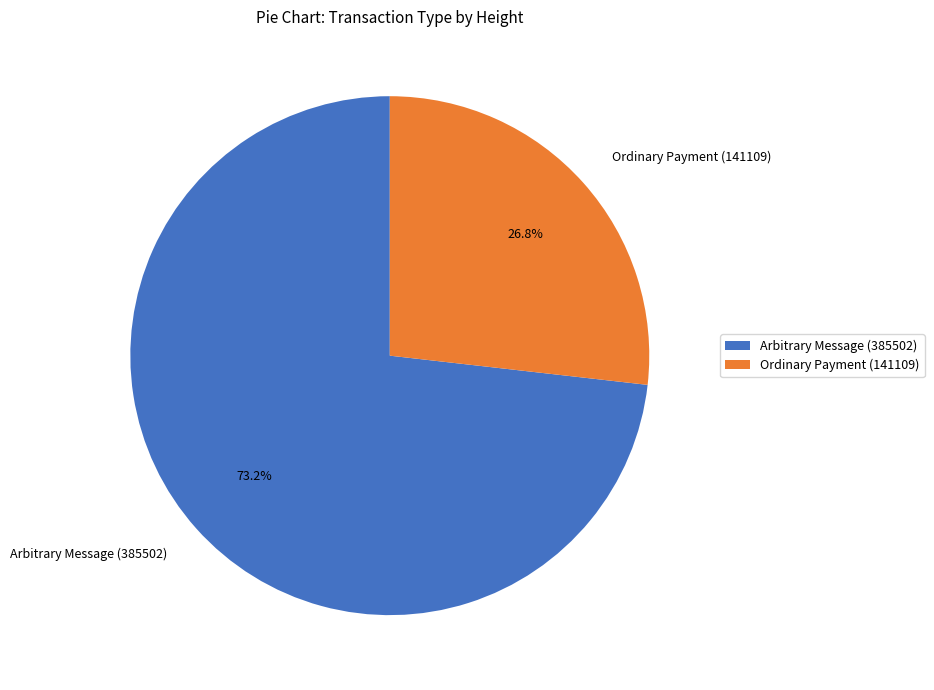

What is the ratio of the value at Ordinary Payment (141109) to the value at Arbitrary Message (385502)?

0.4